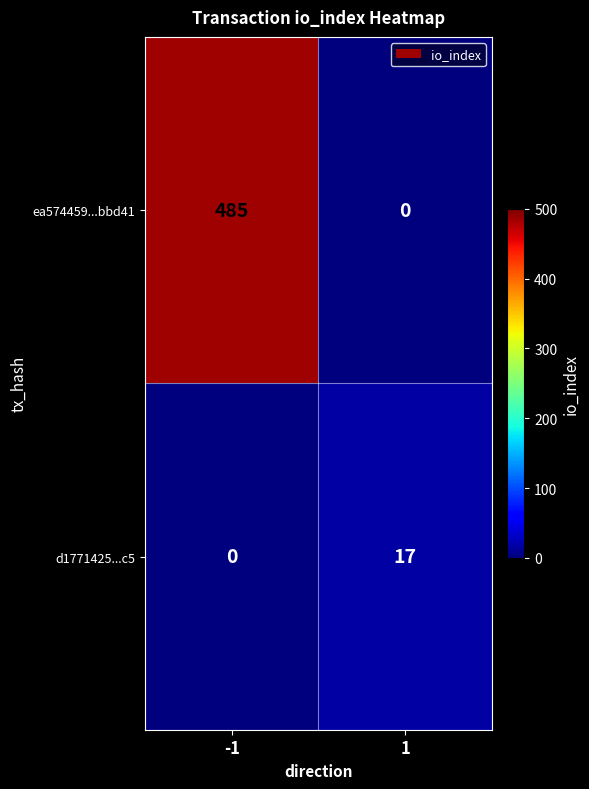

What is the maximum value for d1771425...c5?

17